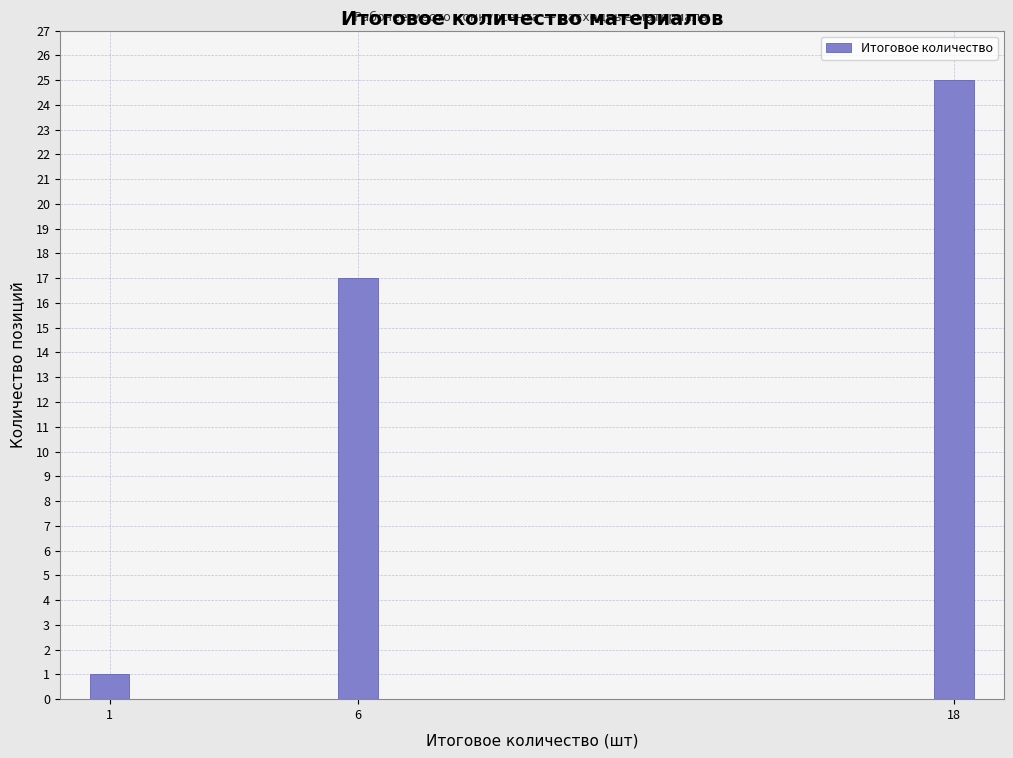

Reading right to left, transcribe all the data shown in this chart.

25	17	1